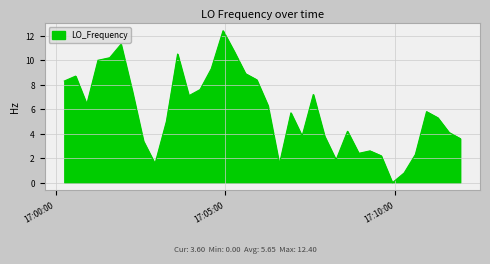

What is the difference between the maximum and minimum values?

12.4